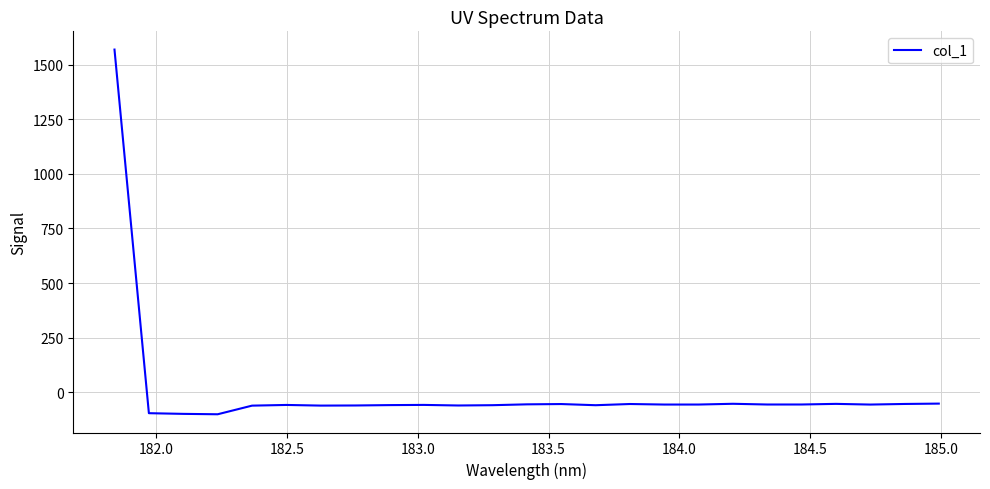

What is the difference between the maximum and minimum values?

1668.7